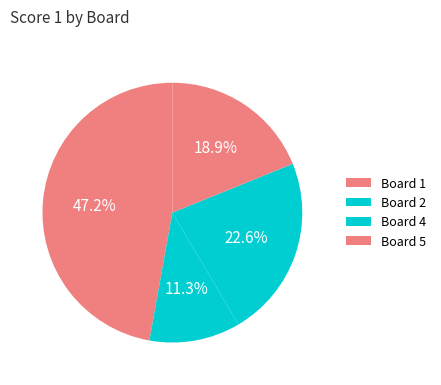

Count the number of slices in the pie.

4